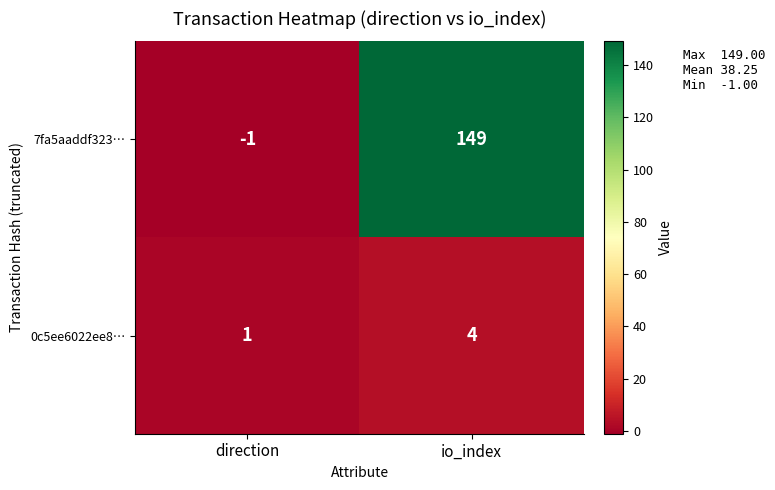

How many distinct data groups are displayed?

2